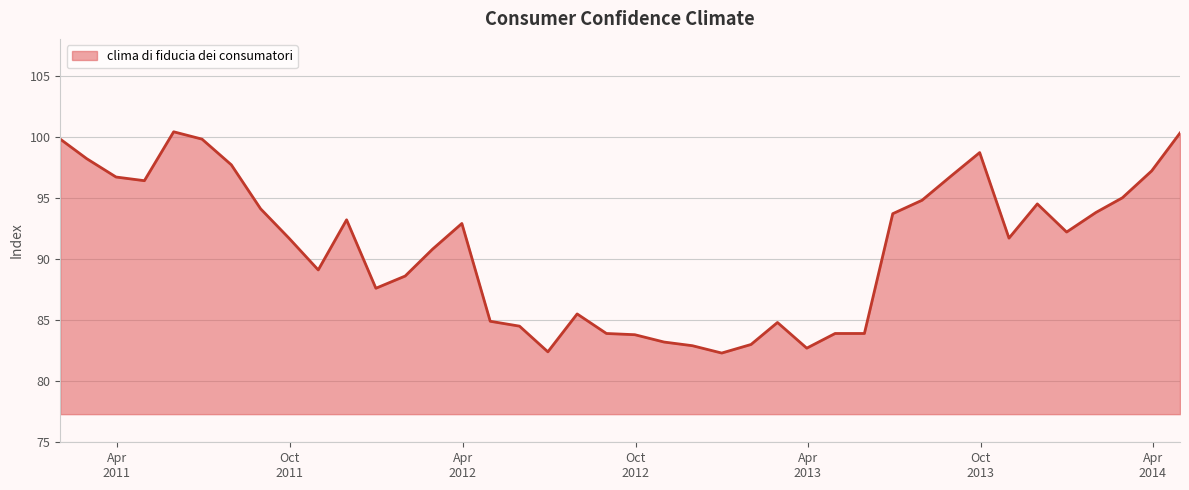

What is the greatest value displayed?

100.4